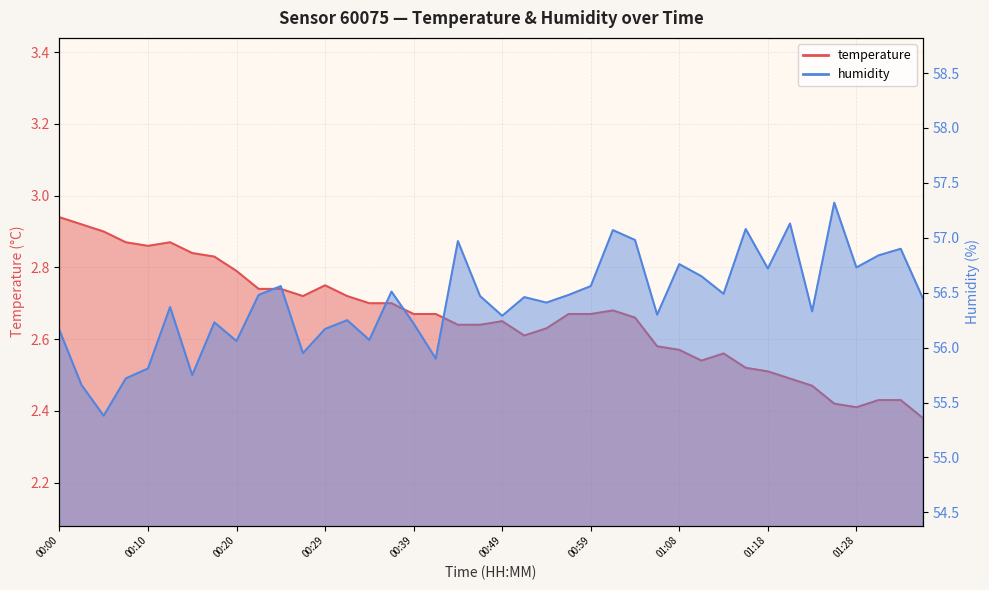

At which category does temperature reach its first local peak?

00:12